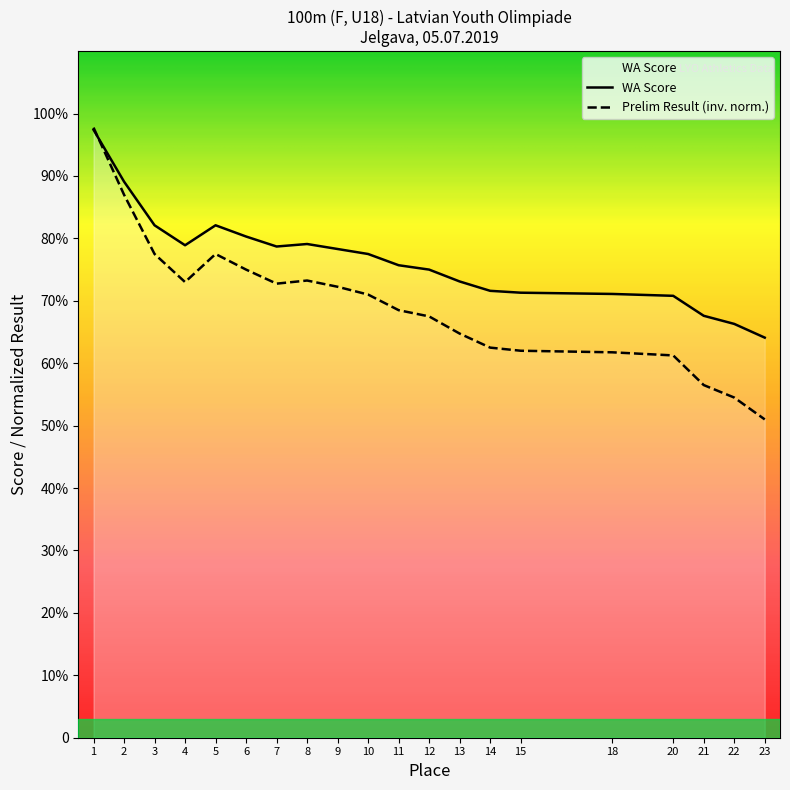

True or false: Prelim Result and WA Score cross at least once.

True